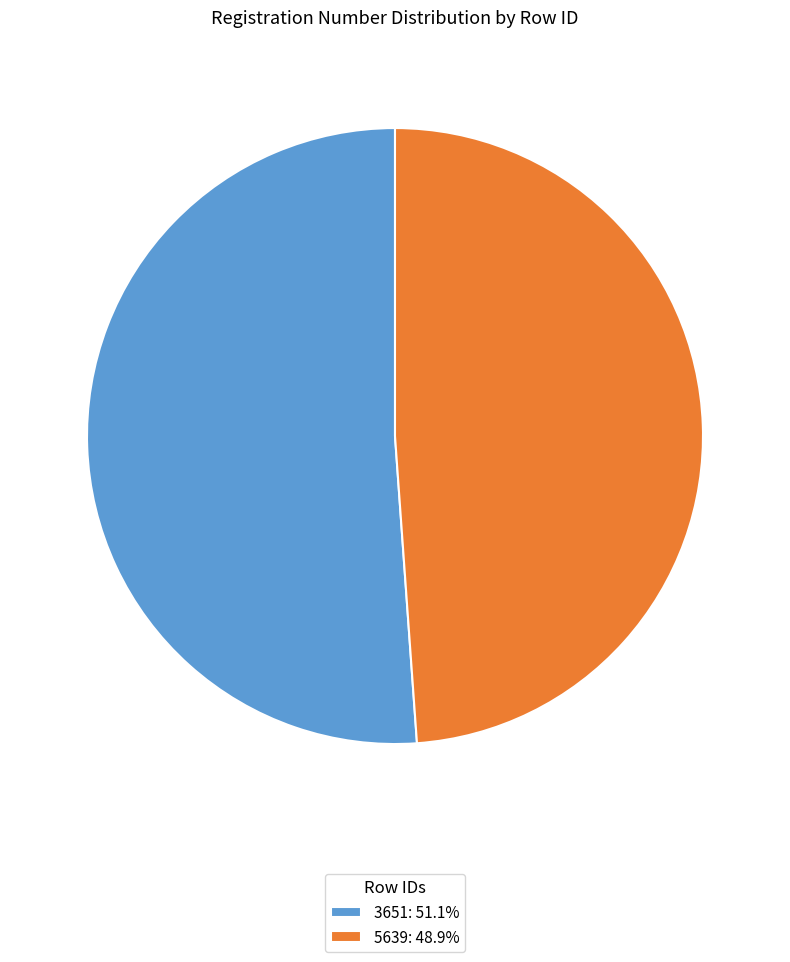

How many segments does this pie chart have?

2